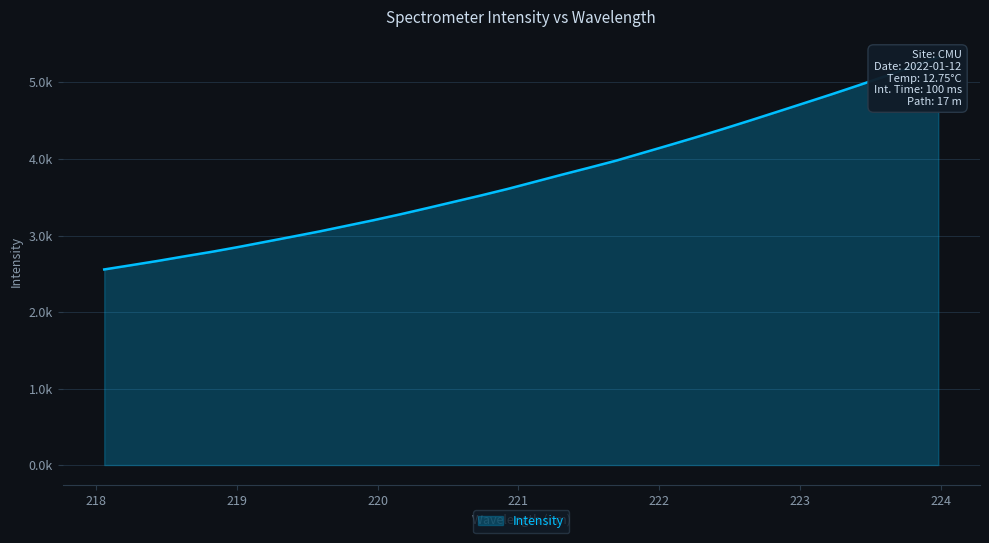

The value at 219.3979 is 2985.9. True or false?

True